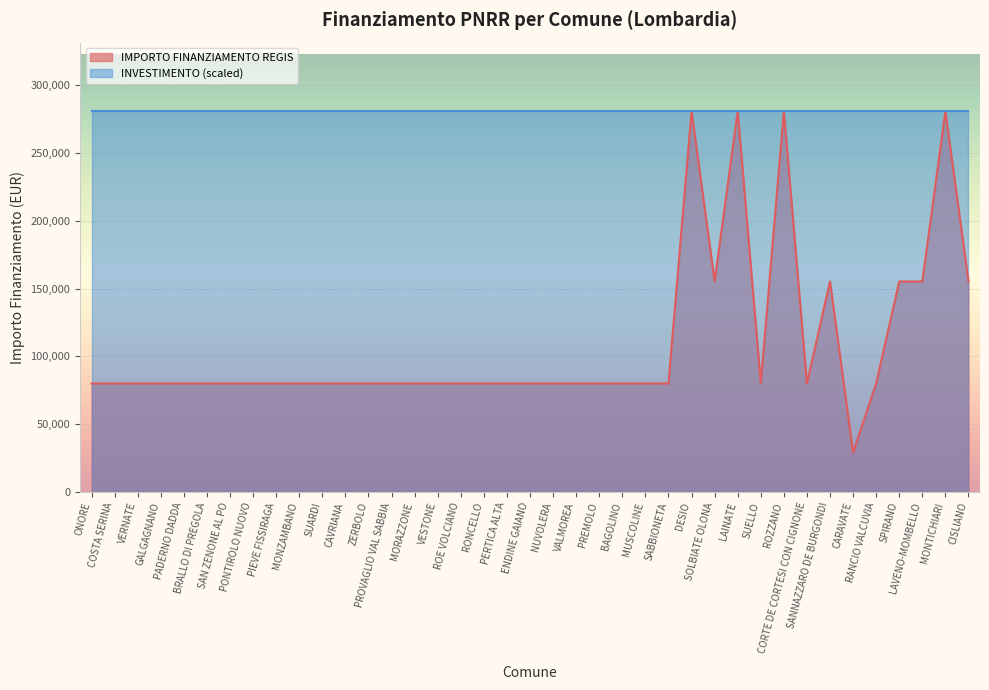

Reading left to right, extract all data points from this chart.

ONORE=79922	COSTA SERINA=79922	VERNATE=79922	GALGAGNANO=79922	PADERNO DADDA=79922	BRALLO DI PREGOLA=79922	SAN ZENONE AL PO=79922	PONTIROLO NUOVO=79922	PIEVE FISSIRAGA=79922	MONZAMBANO=79922	SUARDI=79922	CAVRIANA=79922	ZERBOLO=79922	PROVAGLIO VAL SABBIA=79922	MORAZZONE=79922	VESTONE=79922	ROE VOLCIANO=79922	RONCELLO=79922	PERTICA ALTA=79922	ENDINE GAIANO=79922	NUVOLERA=79922	VALMOREA=79922	PREMOLO=79922	BAGOLINO=79922	MUSCOLINE=79922	SABBIONETA=79922	DESIO=280932	SOLBIATE OLONA=155234	LAINATE=280932	SUELLO=79922	ROZZANO=280932	CORTE DE CORTESI CON CIGNONE=79922	SANNAZZARO DE BURGONDI=155234	CARAVATE=28902	RANCIO VALCUVIA=79922	SPIRANO=155234	LAVENO-MOMBELLO=155234	MONTICHIARI=280932	CISLIANO=155234